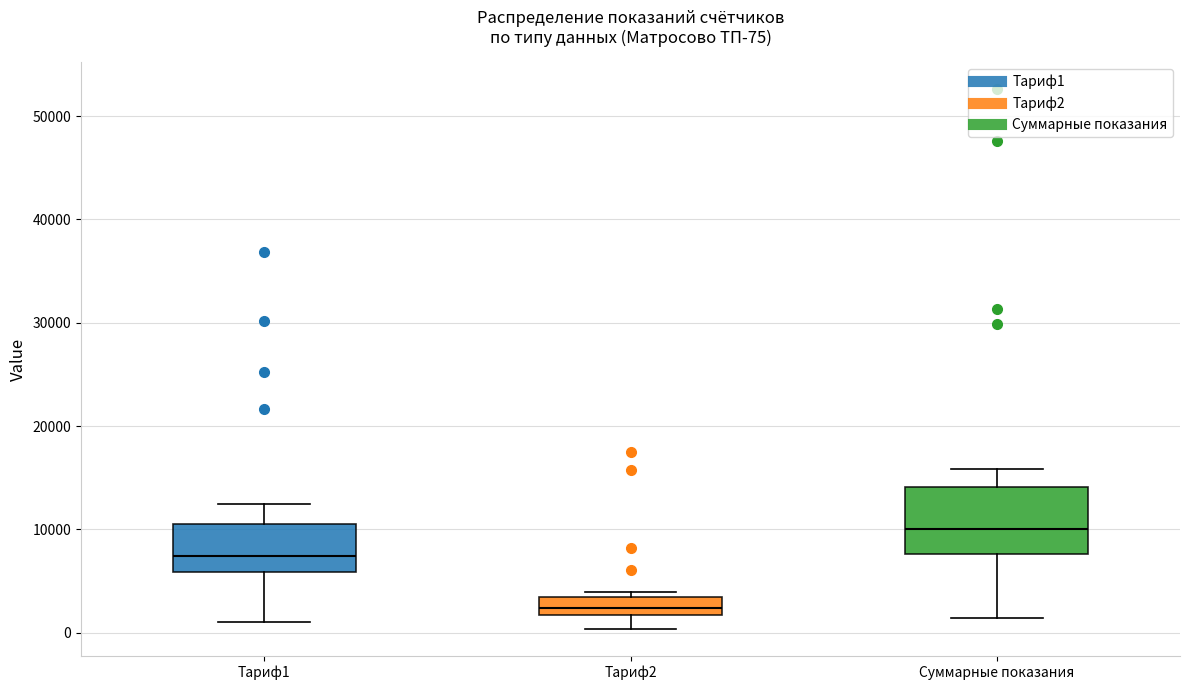

Which box is the tallest, from its lower edge to its upper edge?

Суммарные показания